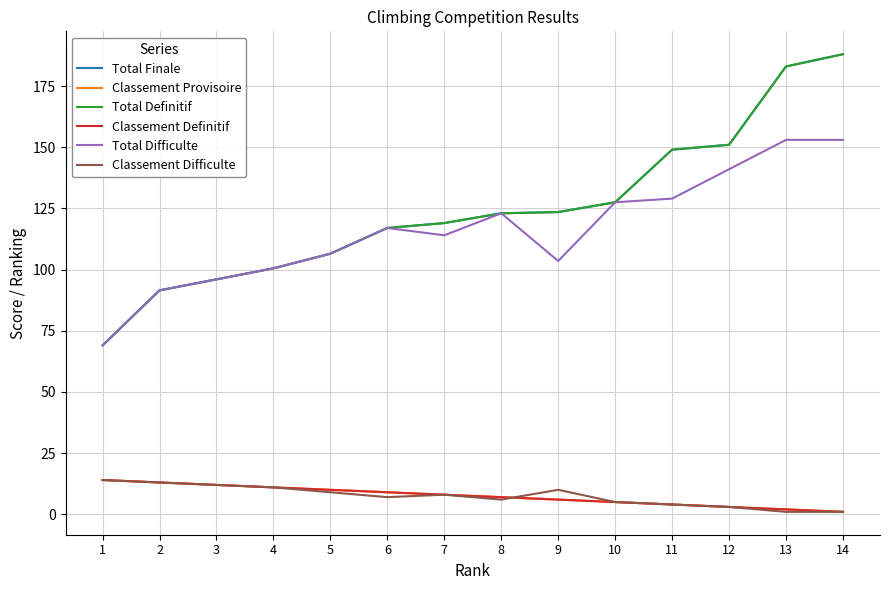

What is the highest value of the Classement Definitif series?

14.0